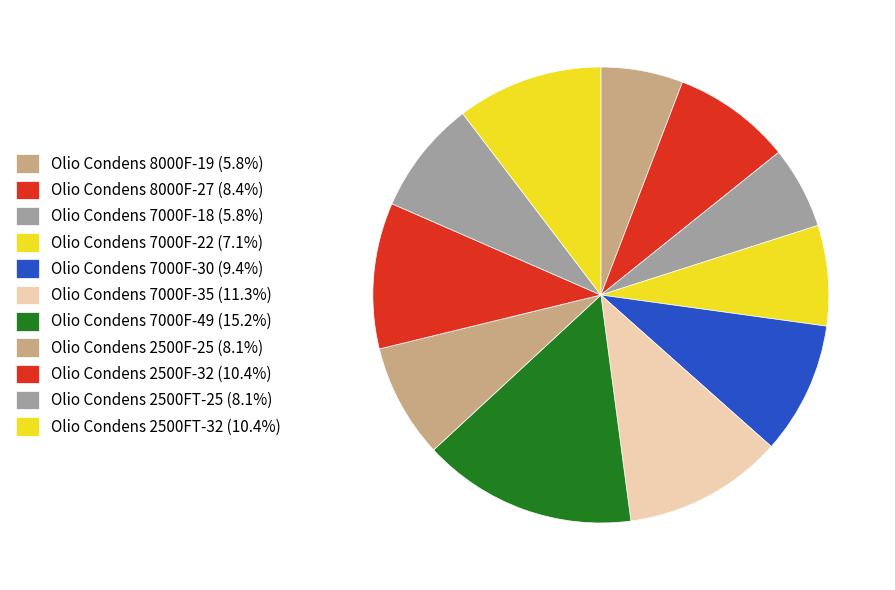

How many slices are in this pie chart?

11